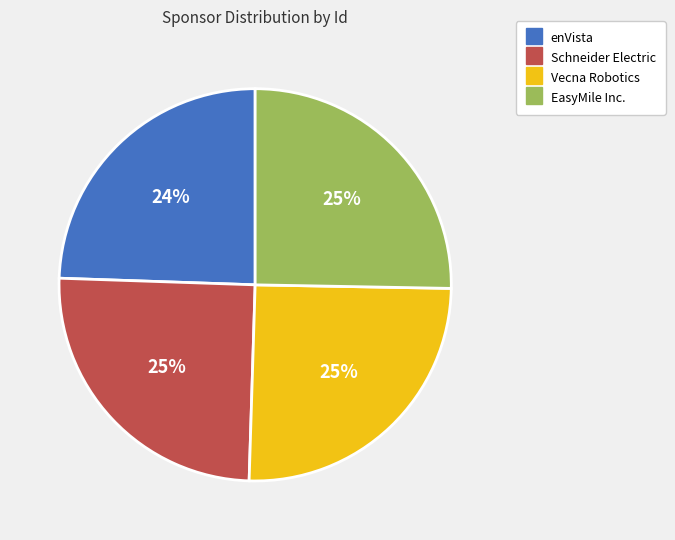

Does any single category account for the majority?

No